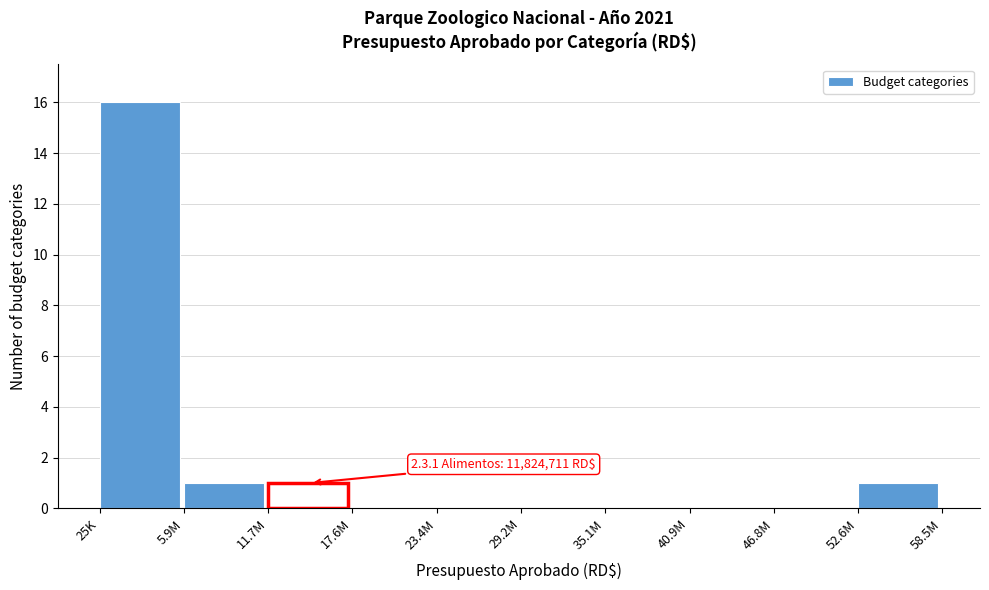

Reading left to right, list all the values displayed in this chart.

25K=16	5.9M=1	11.7M=1	17.6M=0	23.4M=0	29.2M=0	35.1M=0	40.9M=0	46.8M=0	52.6M=1